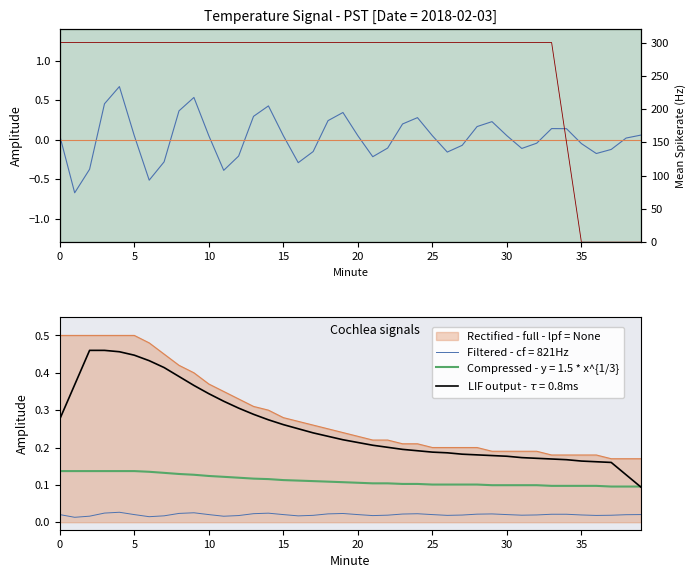

The value of Hour signal at 0 is 0.0. True or false?

True